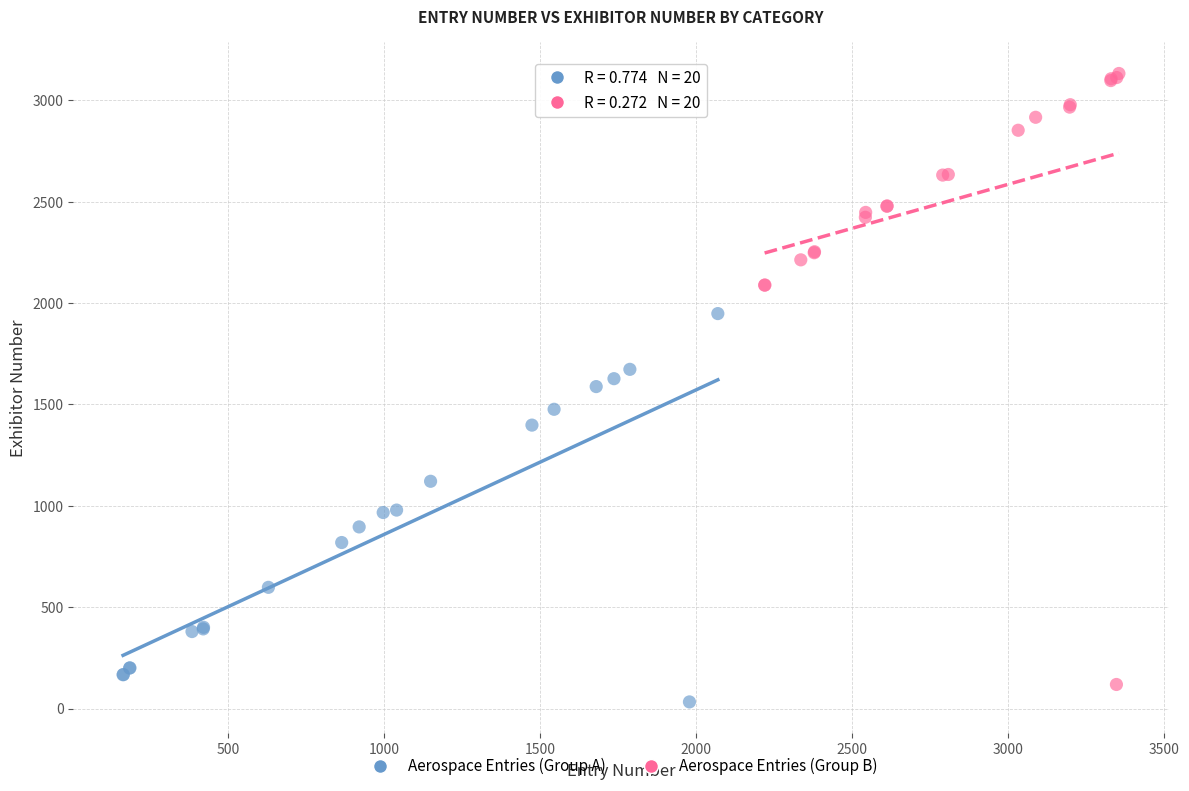

Which series contains the highest Y value?

Aerospace Entries (Group B)